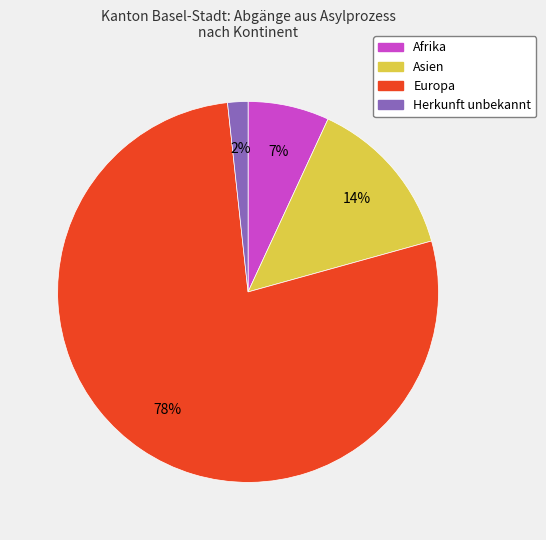

Is there a majority slice in this chart?

Yes